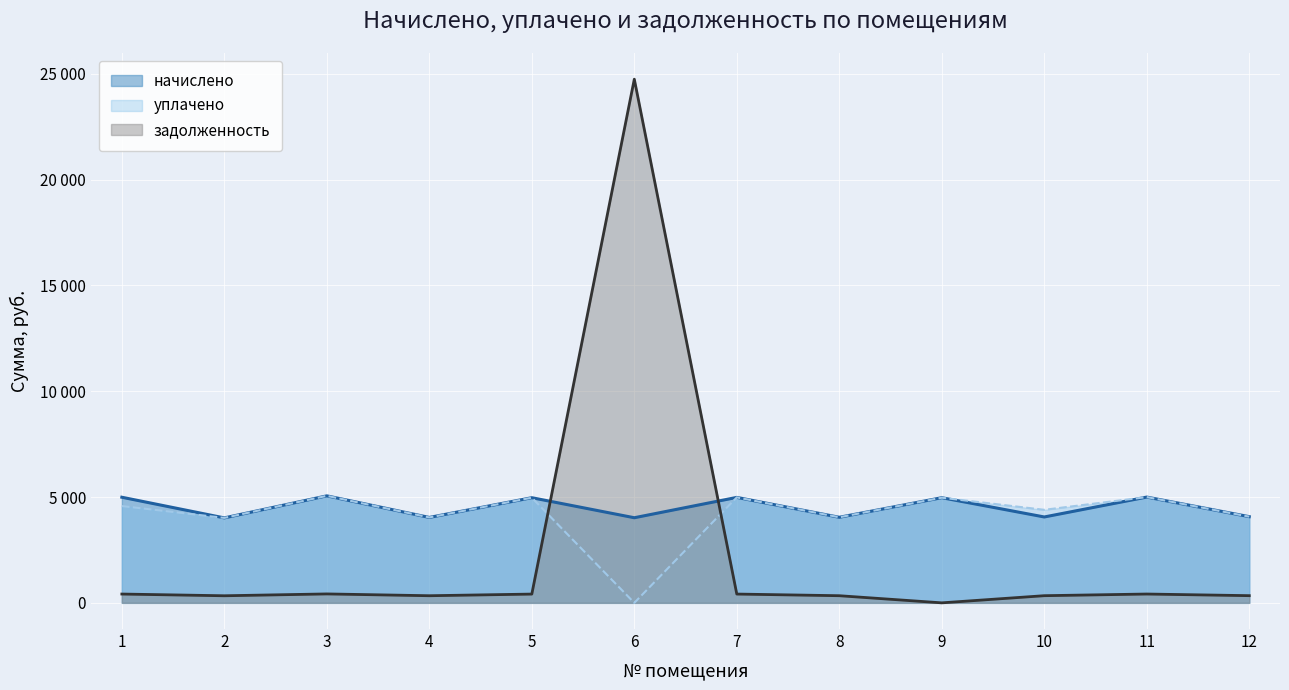

What is the spread (max minus min) of values at 5?

4553.7